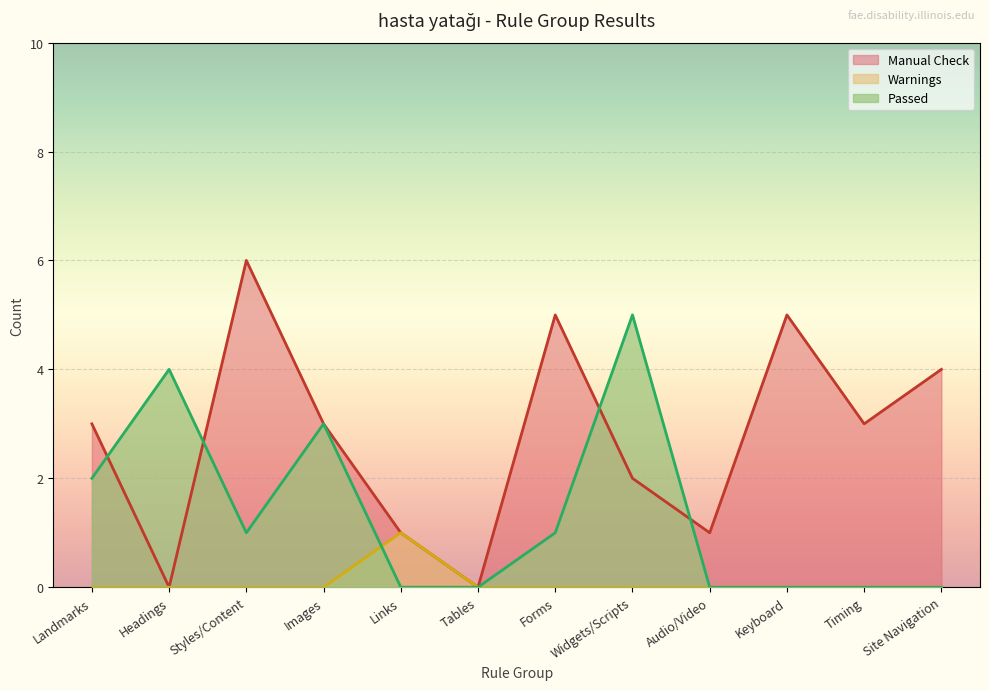

Where is the first local maximum for Warnings?

Links